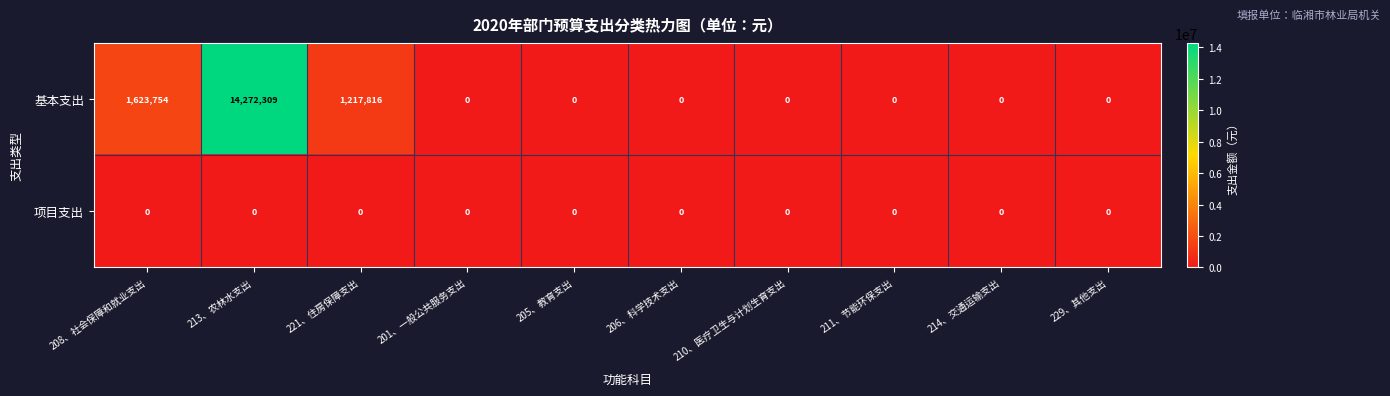

Reading left to right, transcribe all the data shown in this chart.

基本支出: 1623754	14272309	1217816	0	0	0	0	0	0	0
项目支出: 0	0	0	0	0	0	0	0	0	0